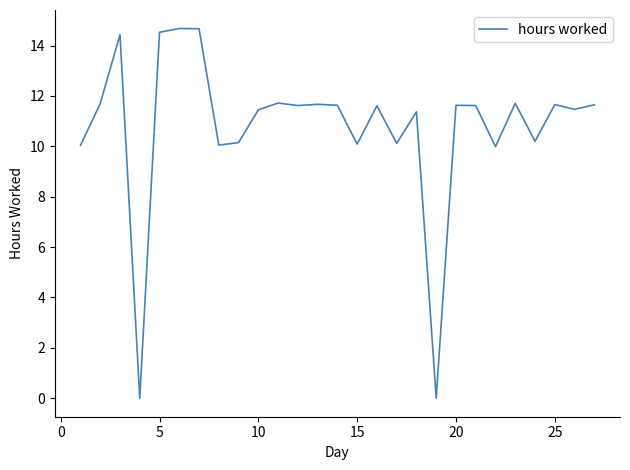

What is the greatest value displayed?

14.7